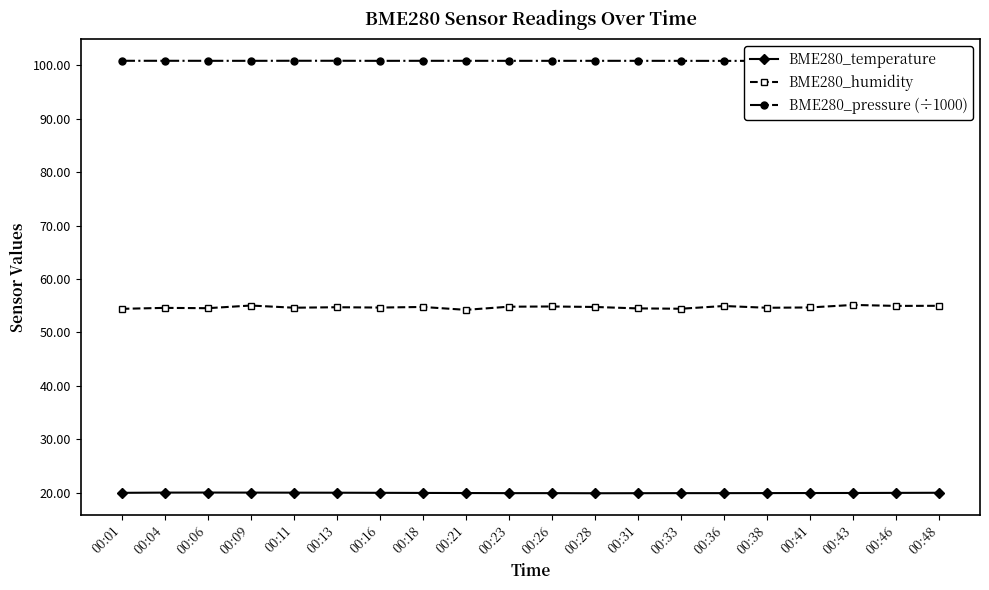

True or false: BME280_pressure (÷1000) and BME280_temperature intersect in this chart.

False